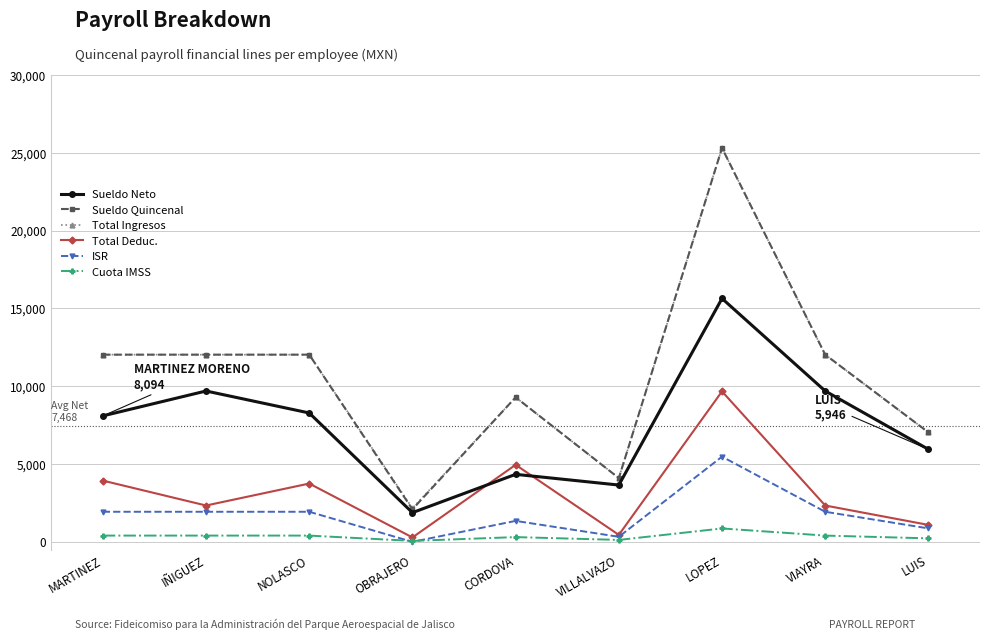

At which category is the sum across all series the highest?

LOPEZ